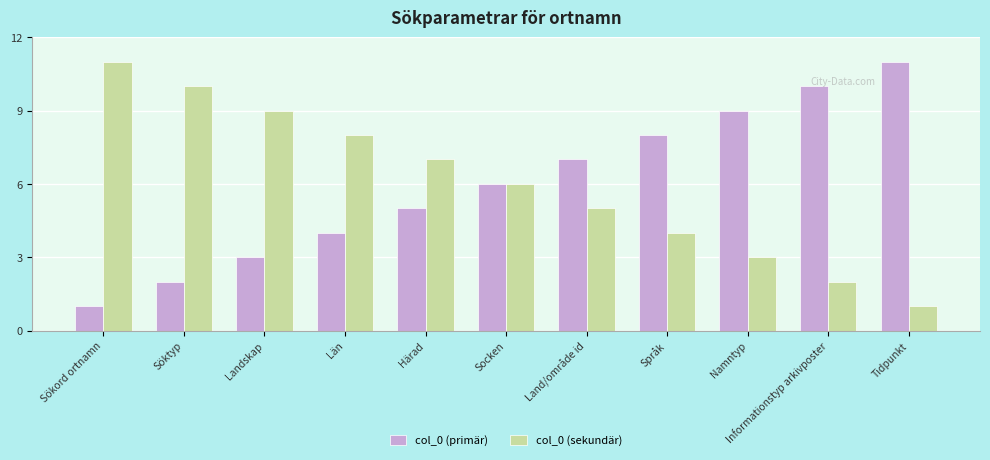

What is the difference between the maximum and minimum values in the col_0 (primär) series?

10